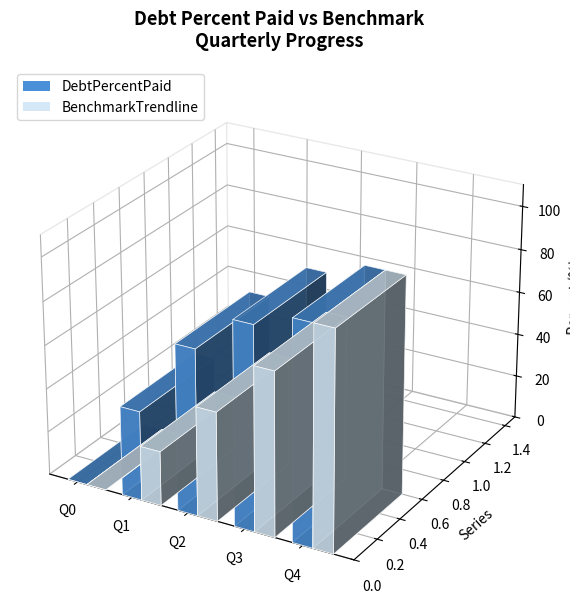

How many positive values does the BenchmarkTrendline series have?

4